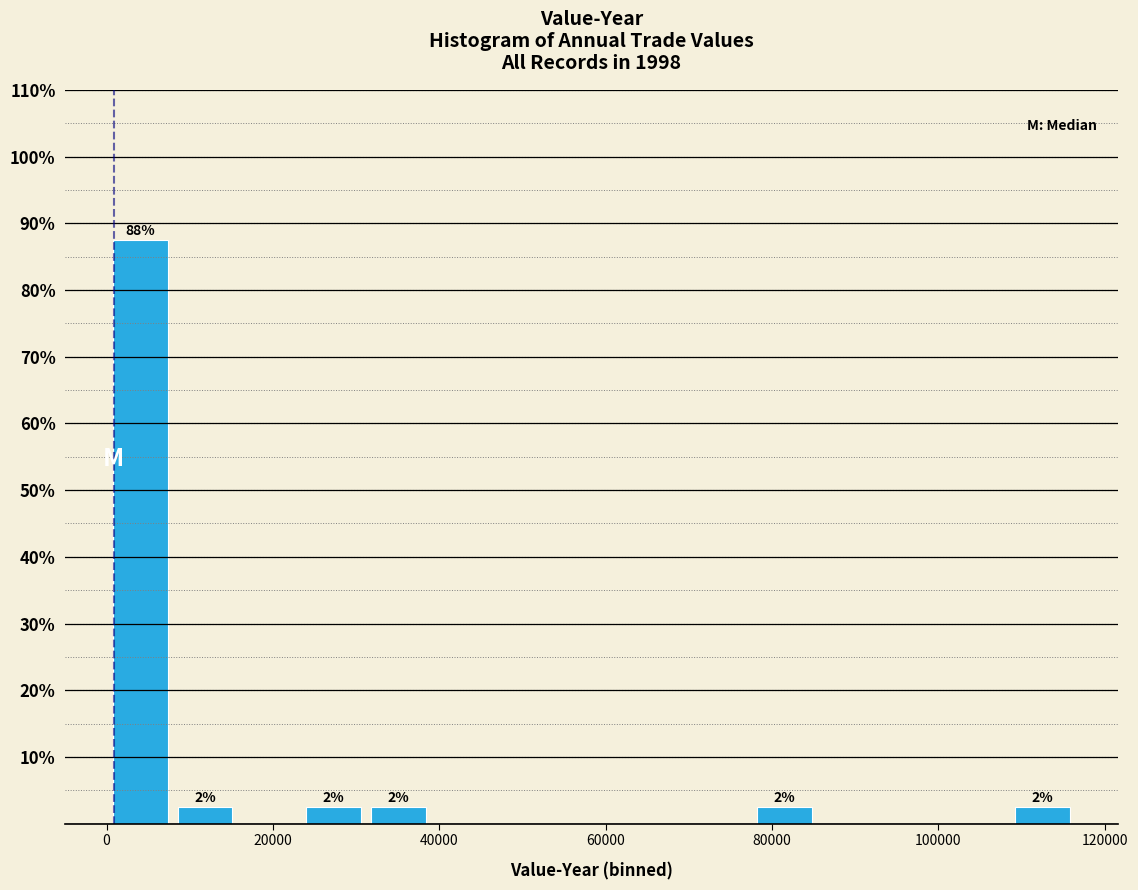

Read against the x-axis, roughly where is the centre of the tallest bar?

4000